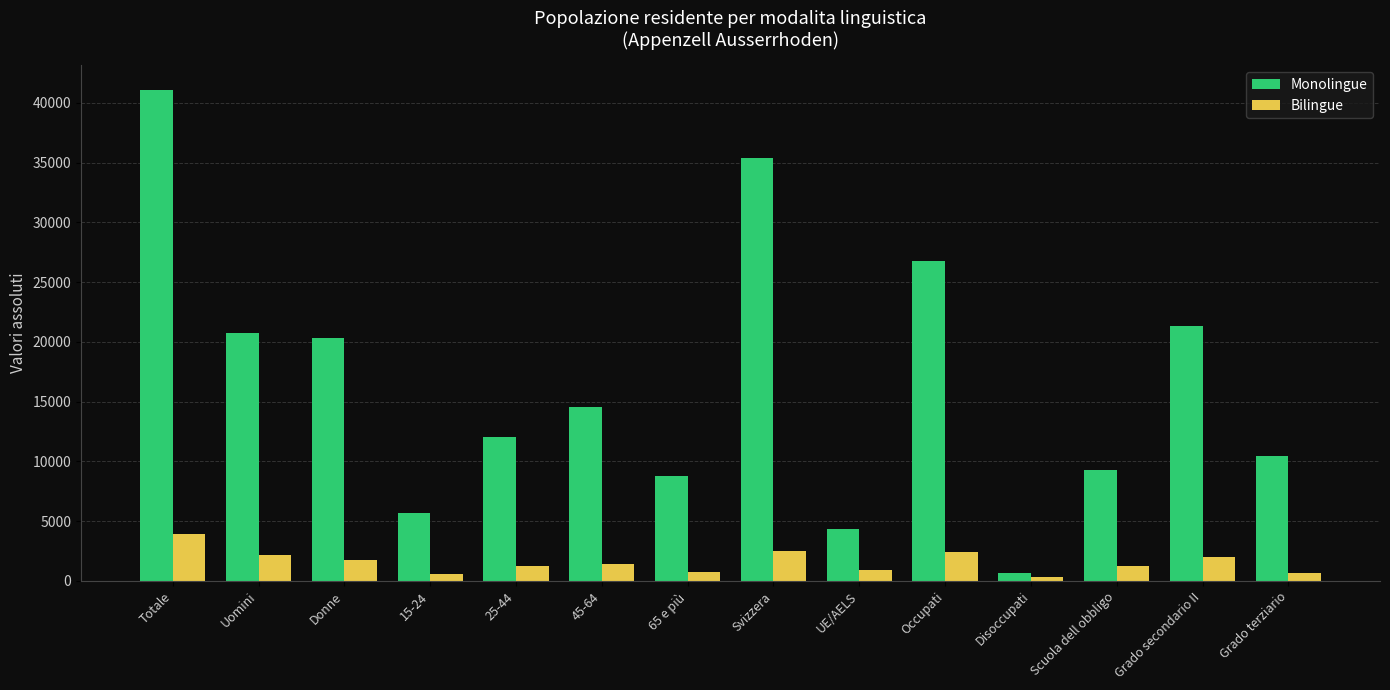

What is the minimum value for Bilingue?

328.7